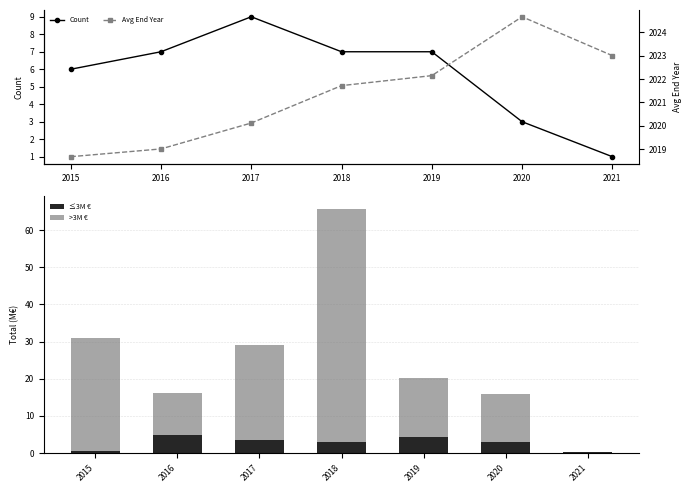

Is it true that >3M € equals 25.7 at 2017?

True